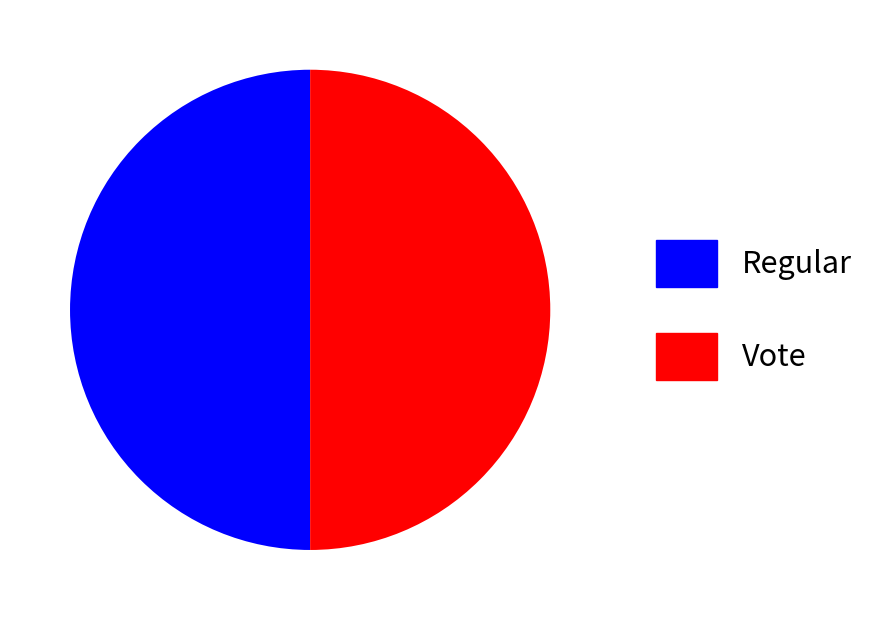

The Regular slice represents 50% of the pie. True or false?

True